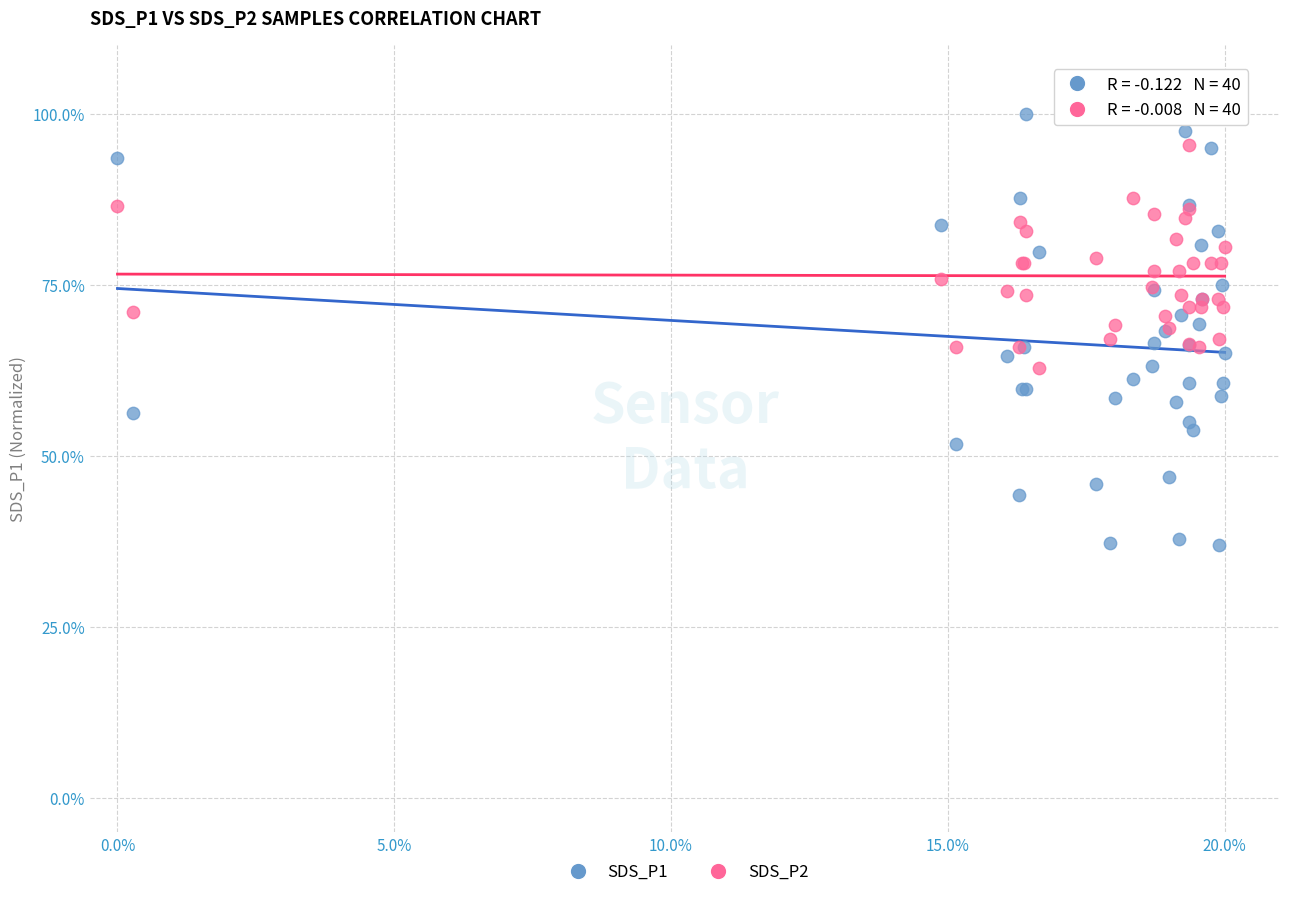

Which series reaches the minimum Y coordinate?

SDS_P1